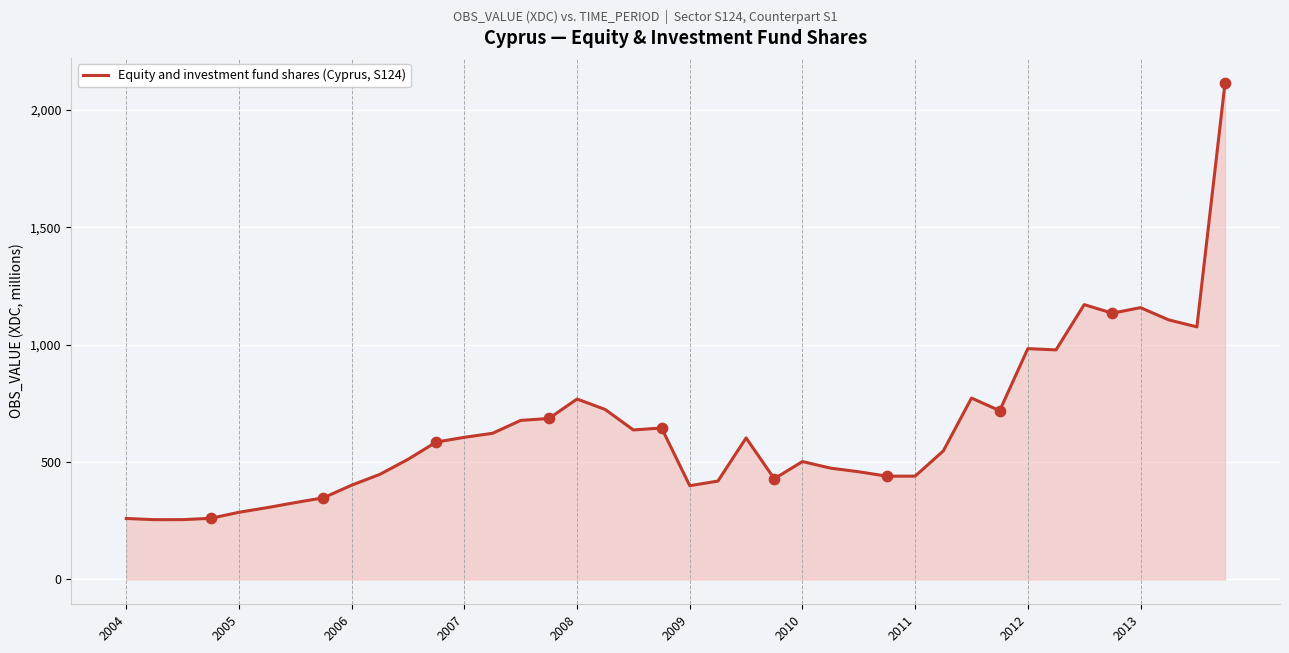

What is the greatest value displayed?

2115.4